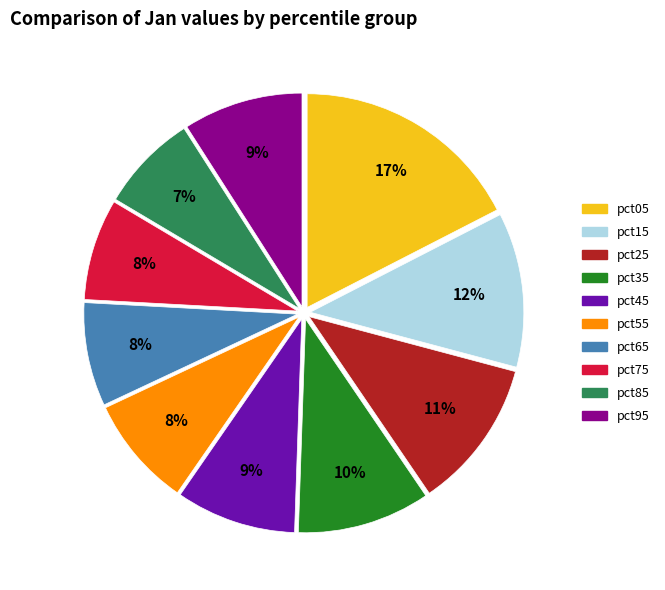

To the nearest percent, what is the average slice percentage?

10%